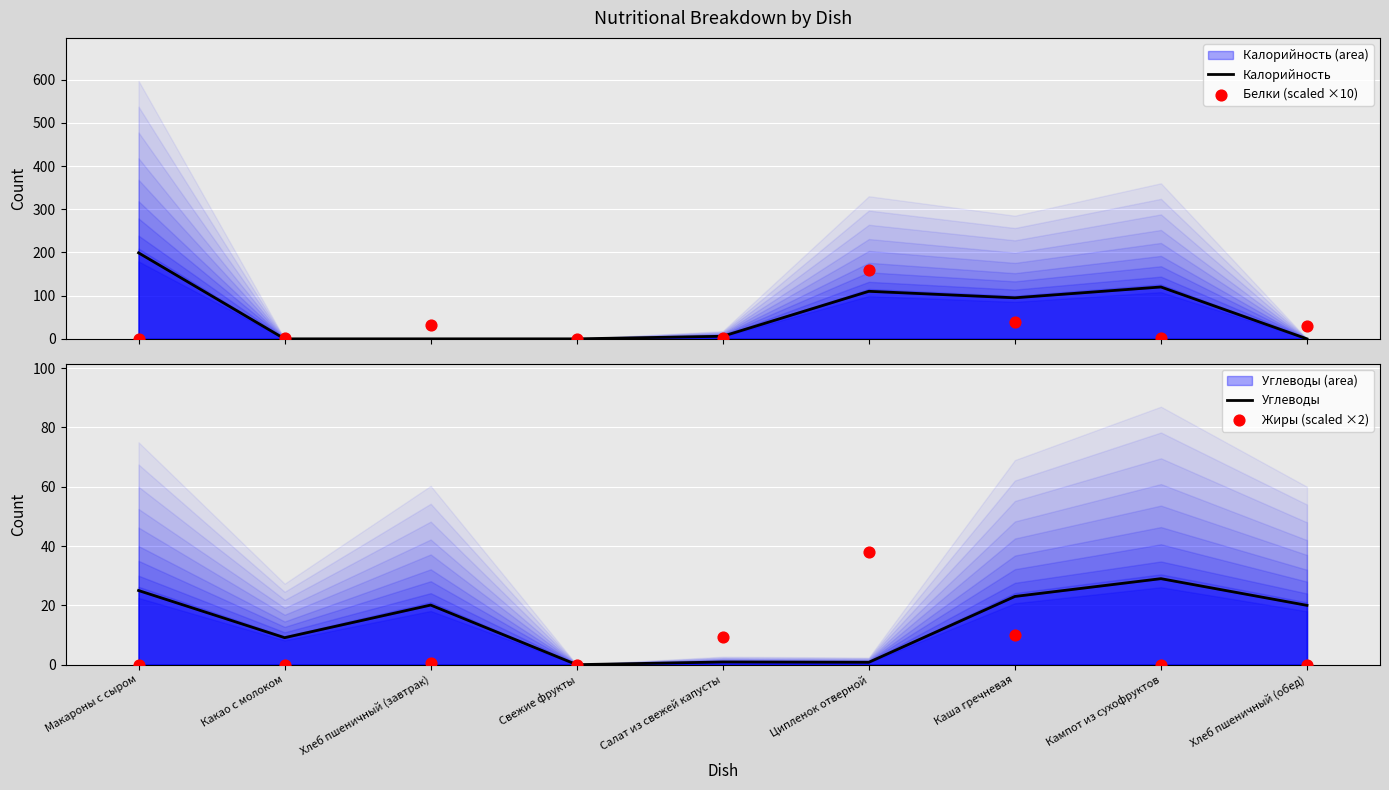

Which series reaches the maximum Y coordinate?

Калорийность